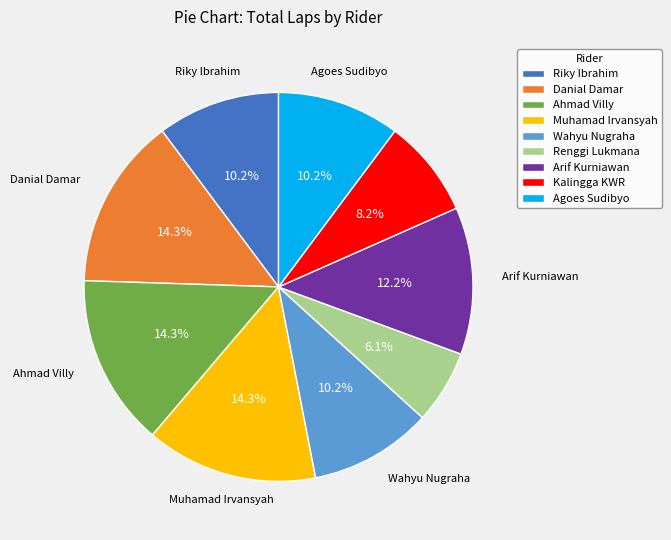

What is the smallest slice in the pie chart?

Renggi Lukmana